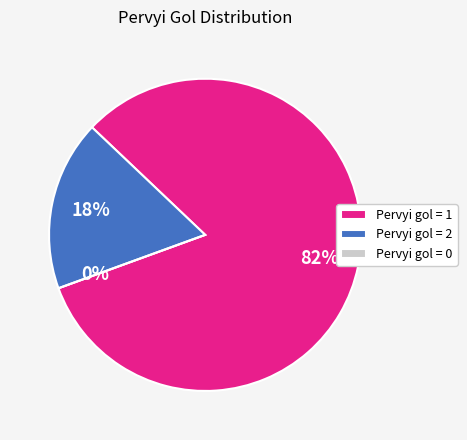

Which category has the biggest portion of the pie?

1